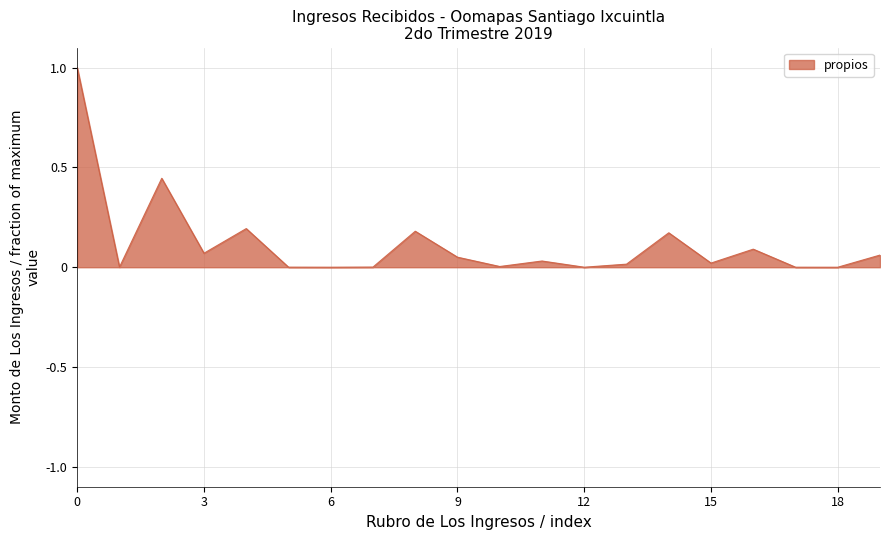

What is the difference between the maximum and minimum values?

1.0